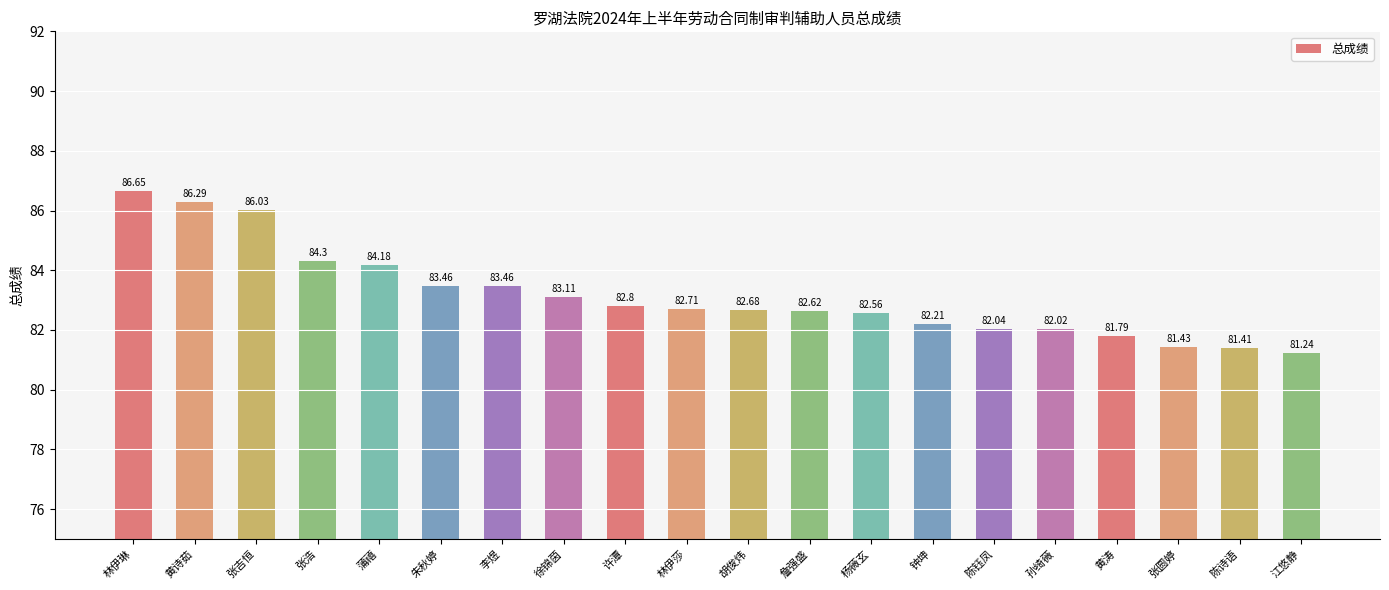

What is the label of the 13th bar from the left?

杨薇玄